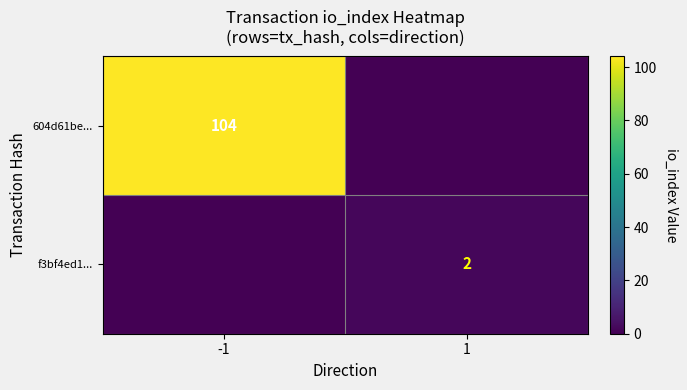

Is the value of f3bf4ed1... at 1 greater than the value of 604d61be... at -1?

No